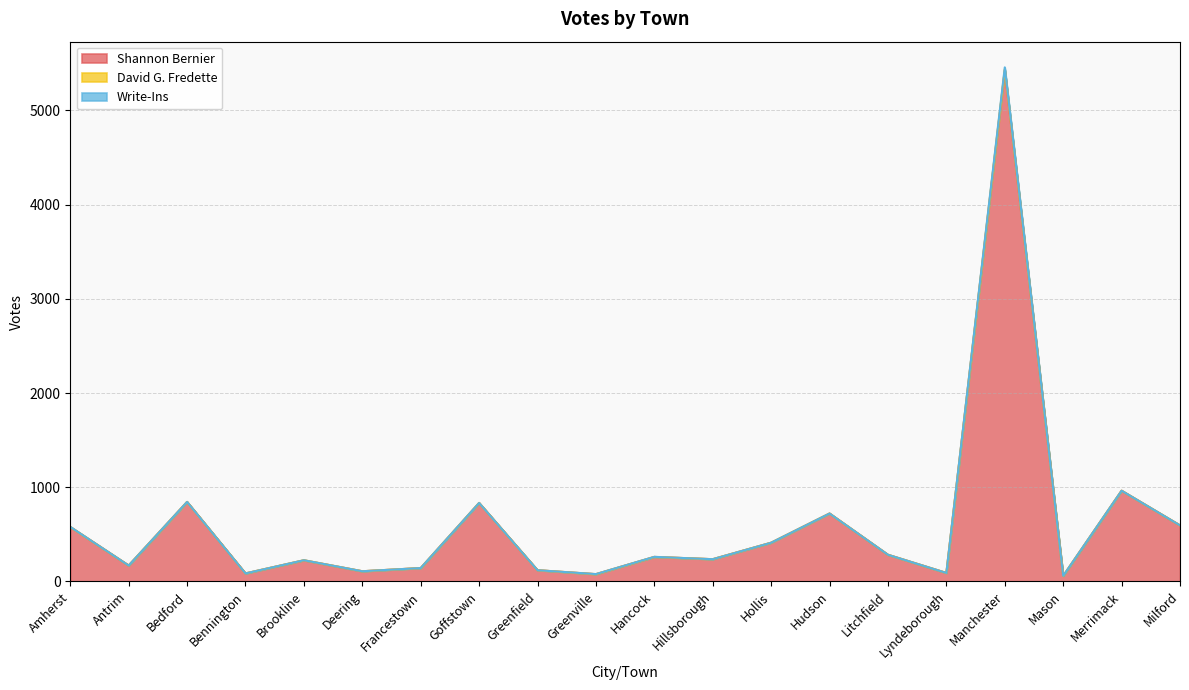

What position from the right is Antrim?

19